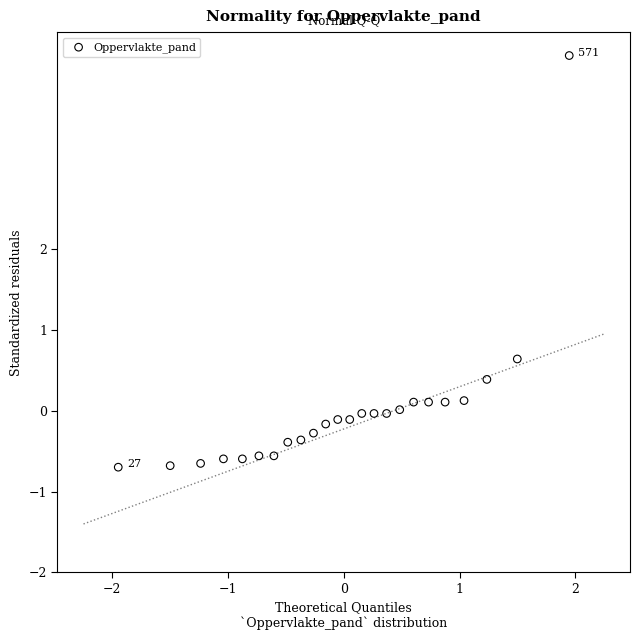

What Y value in the scatter plot is closest to 1?

0.6